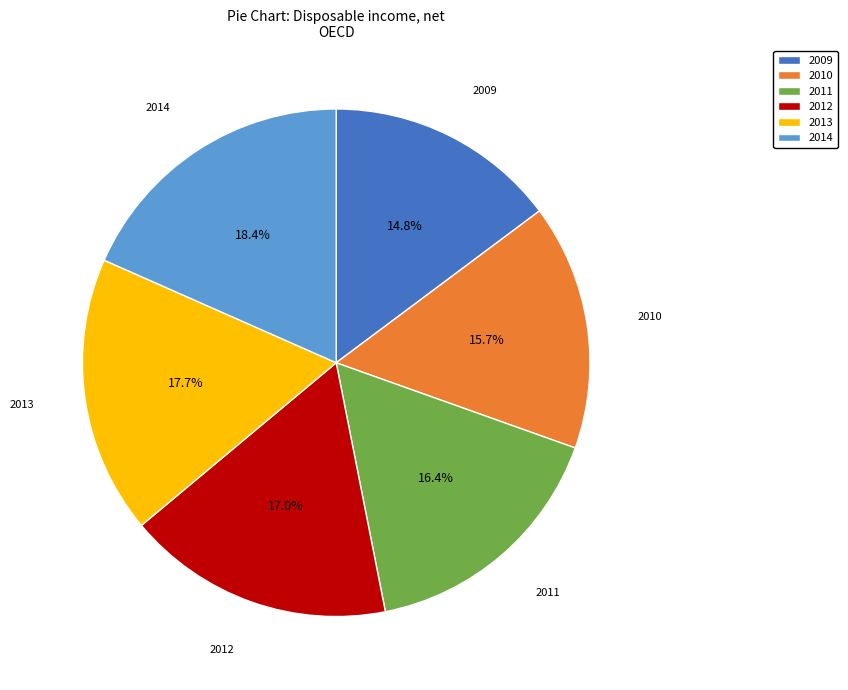

To the nearest percent, what is the difference between the 2010 and 2009 slice percentages?

1%